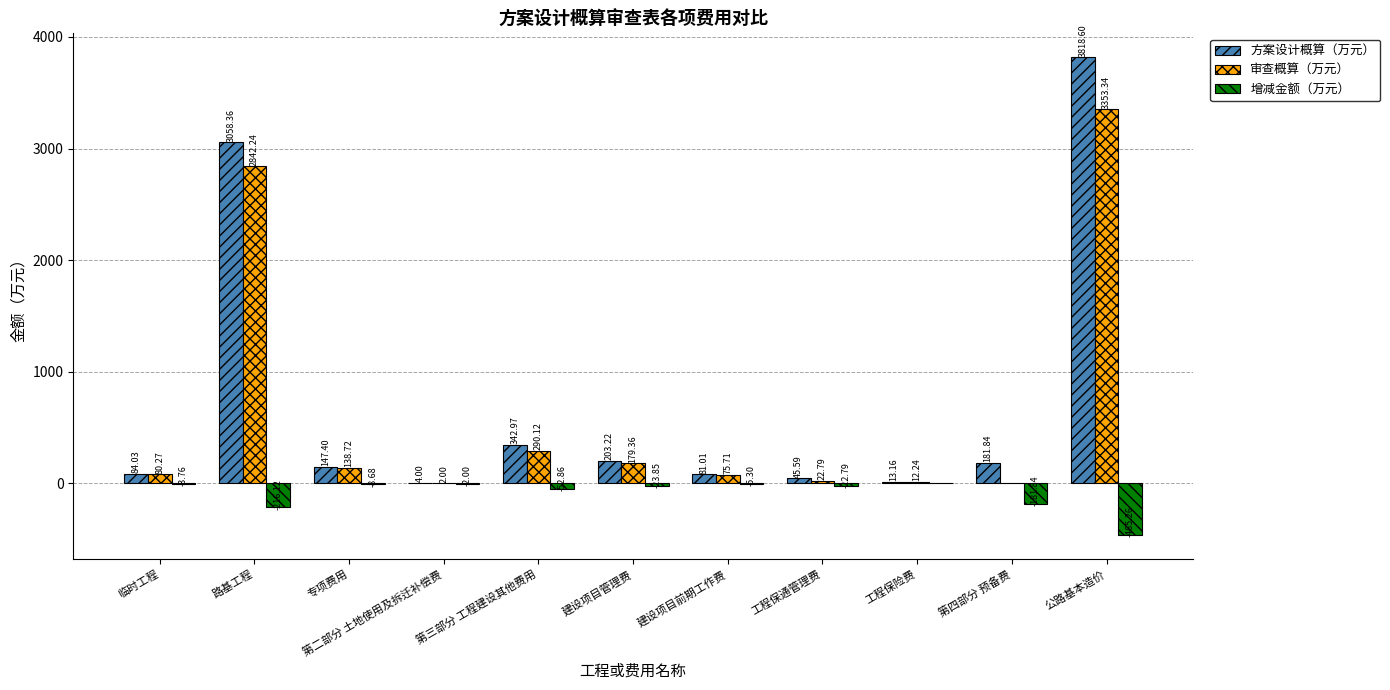

What are all the series names shown in the legend?

方案设计概算（万元）, 审查概算（万元）, 增减金额（万元）